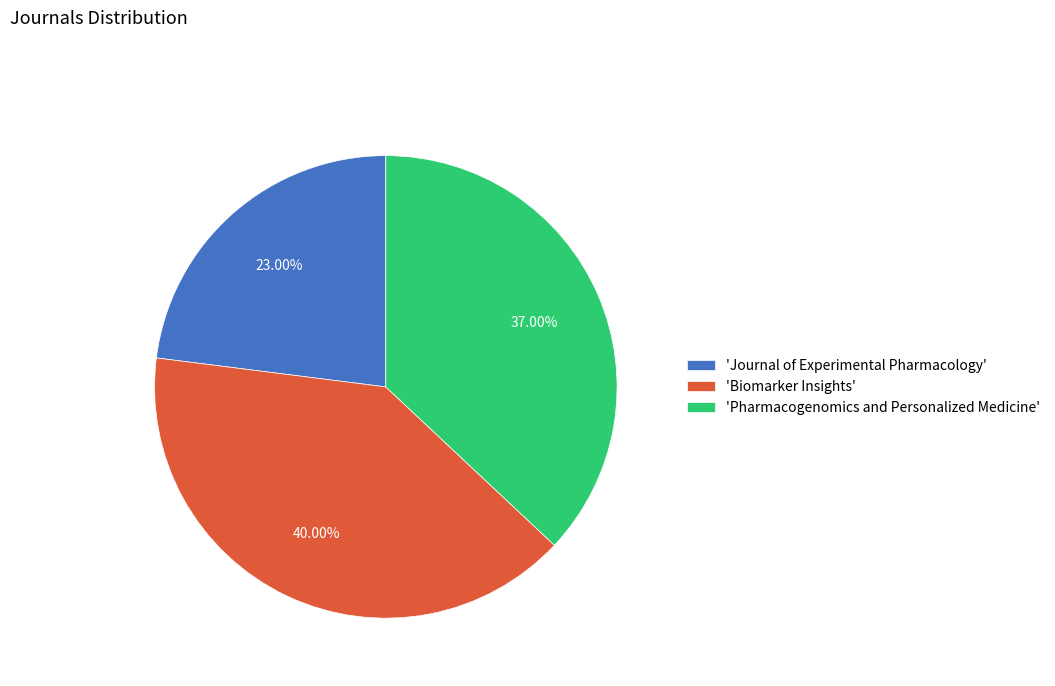

To the nearest percent, what is the average slice percentage?

33%